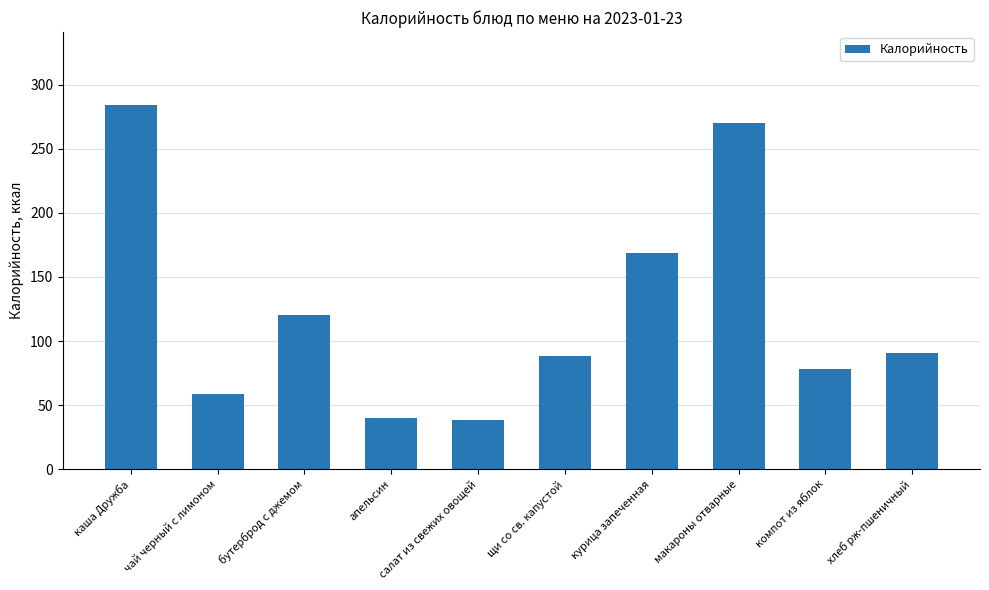

True or false: the data shows 118.8 at хлеб рж-пшеничный.

False